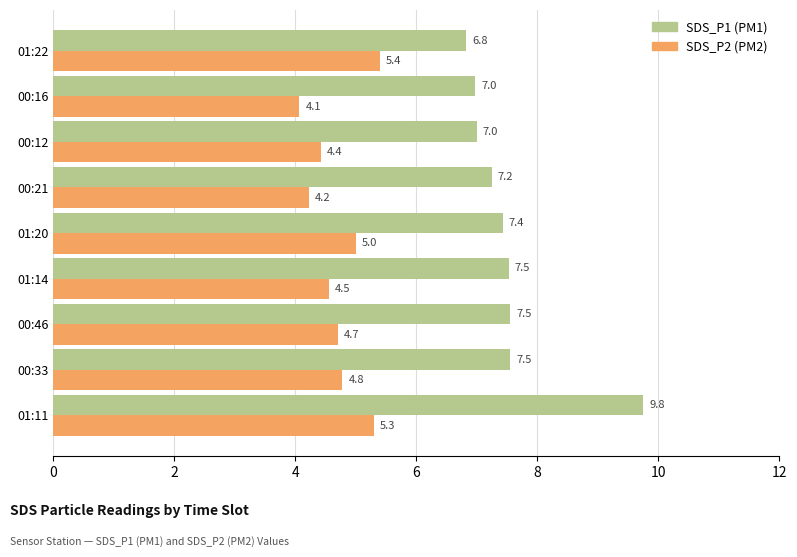

What is the spread (max minus min) of values at 01:22?

1.4